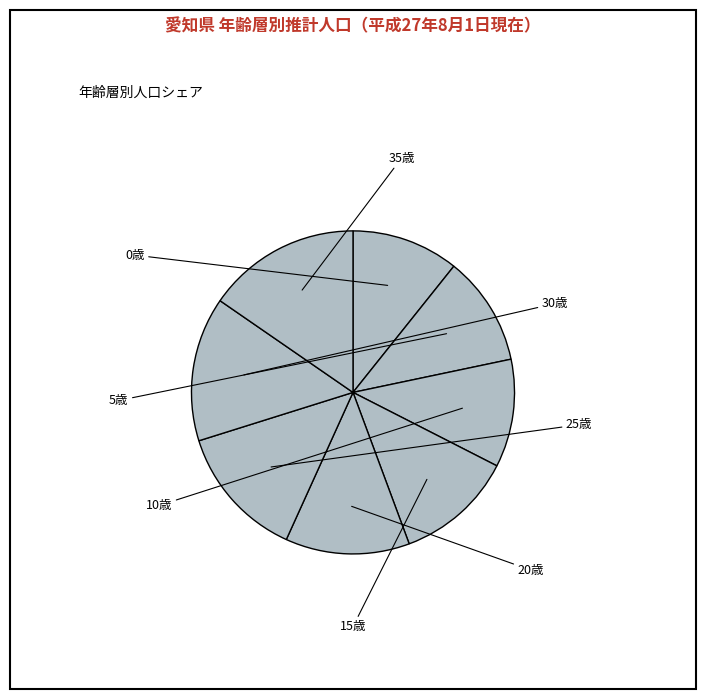

What is the ratio of the value at 35歳 to the value at 5歳?

1.4